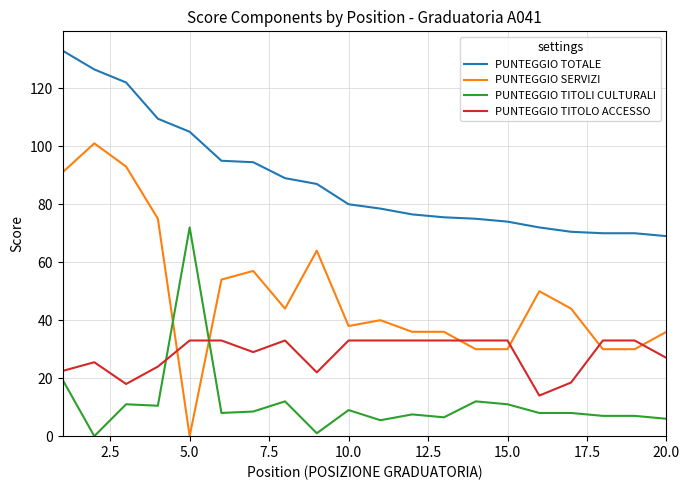

True or false: PUNTEGGIO TITOLI CULTURALI and PUNTEGGIO TOTALE intersect in this chart.

False